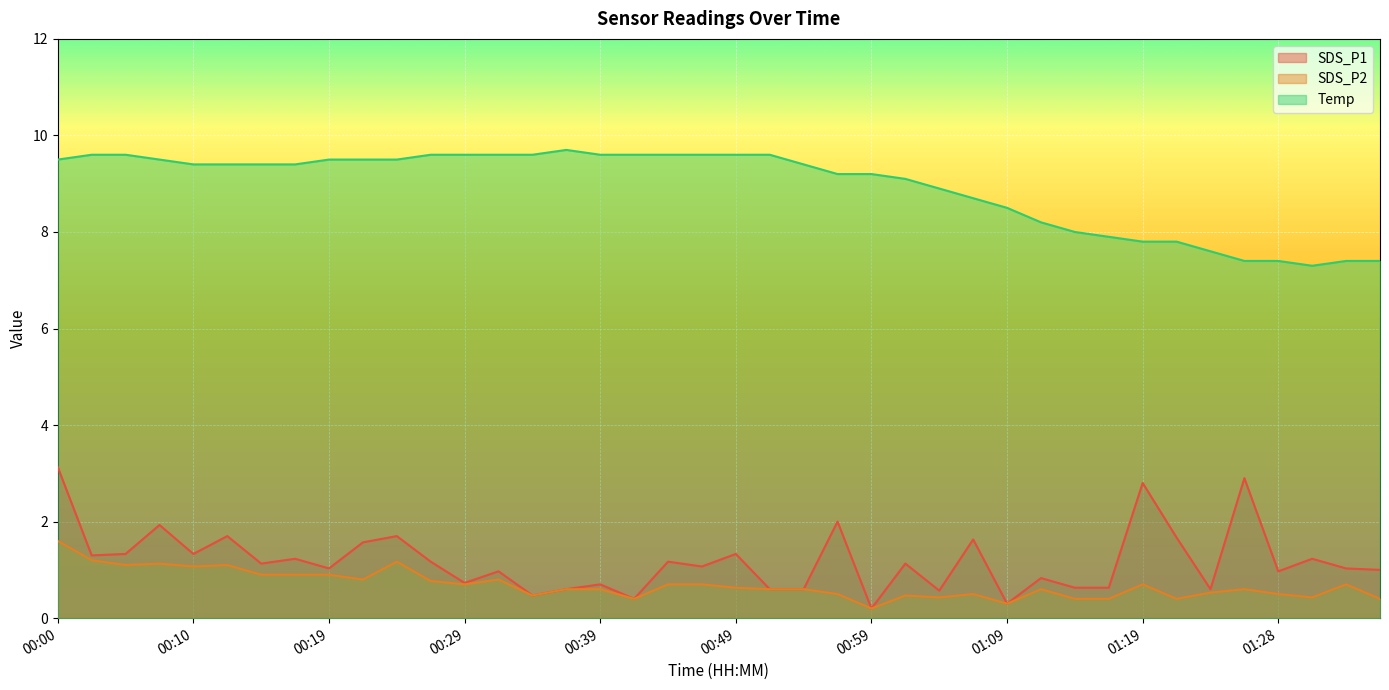

What are all the series names shown in the legend?

SDS_P1, SDS_P2, Temp